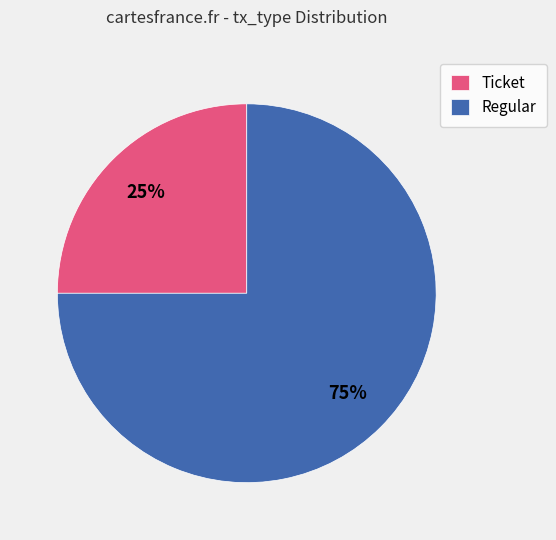

Combined, do Ticket and Regular account for over 50%?

Yes